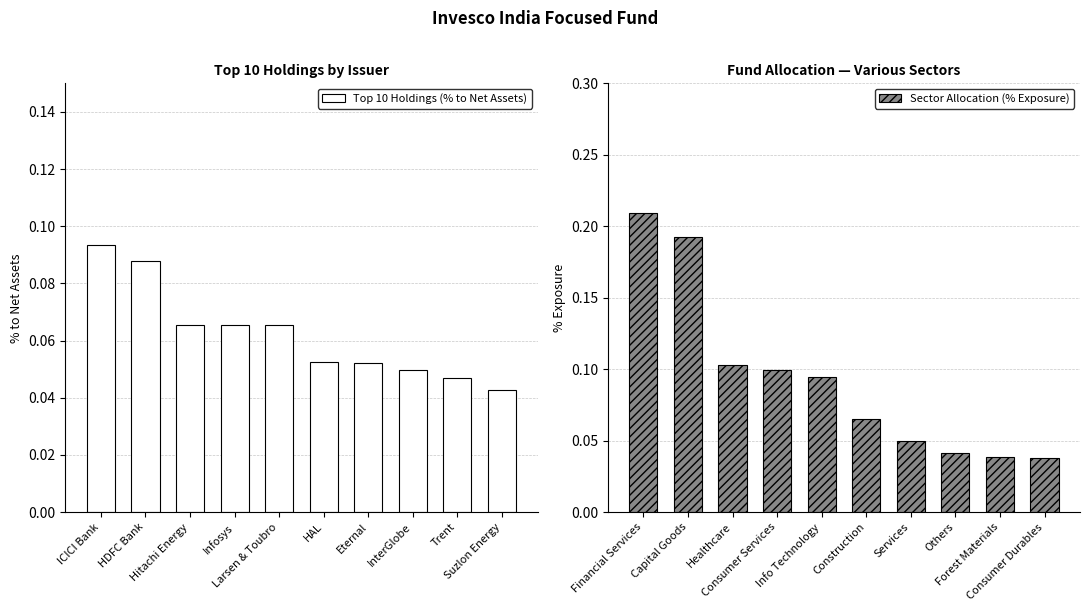

How many groups of bars are there?

10